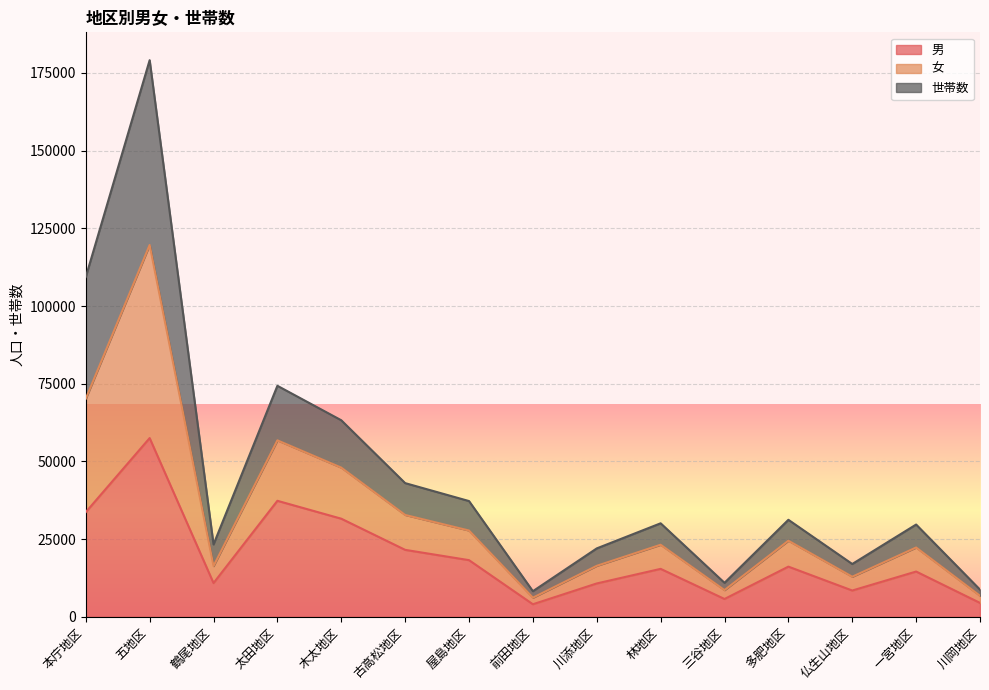

In 男, how many points are lower than both neighbors (excluding endpoints)?

4